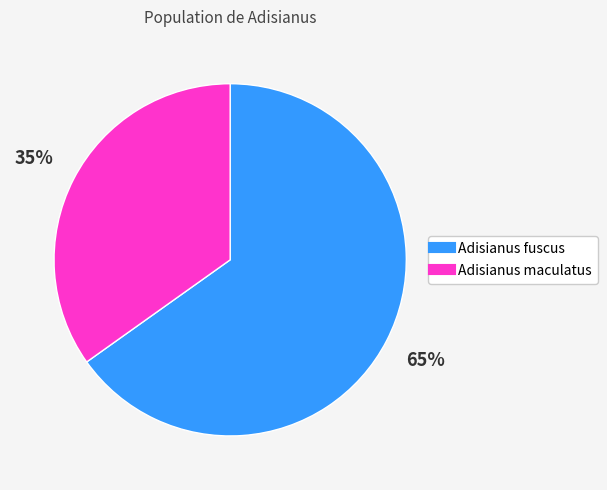

Does any single category account for the majority?

Yes